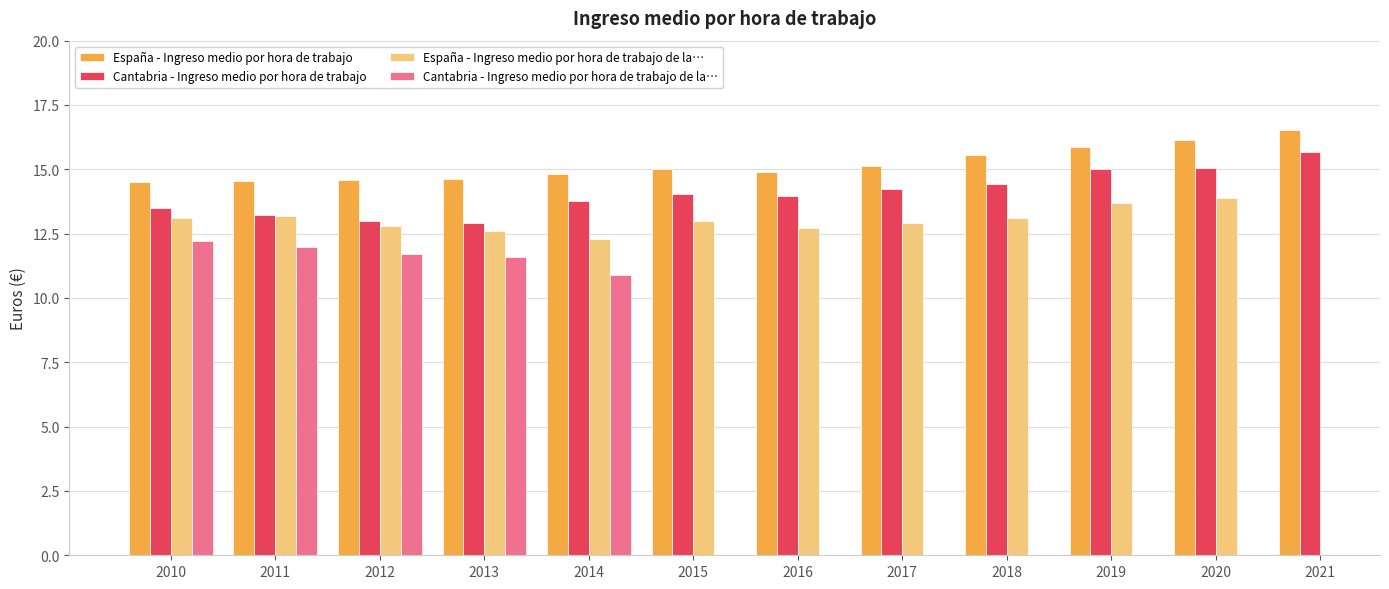

Where is Cantabria - Ingreso medio por hora de trabajo de la… nearest to the value 11?

2014